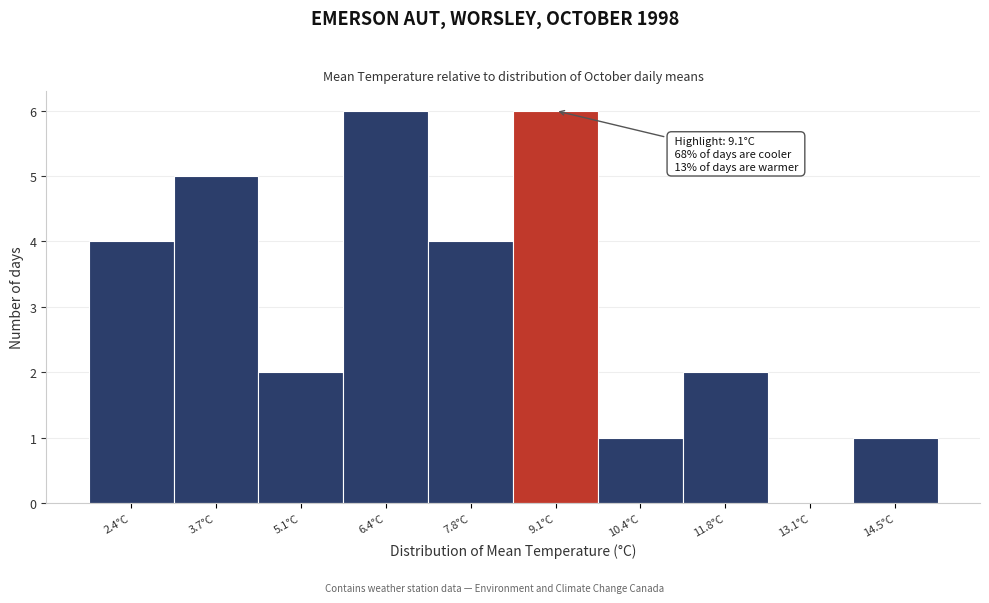

Reading left to right, transcribe all the data shown in this chart.

2.4°C=4	3.7°C=5	5.1°C=2	6.4°C=6	7.8°C=4	9.1°C=6	10.4°C=1	11.8°C=2	13.1°C=0	14.5°C=1